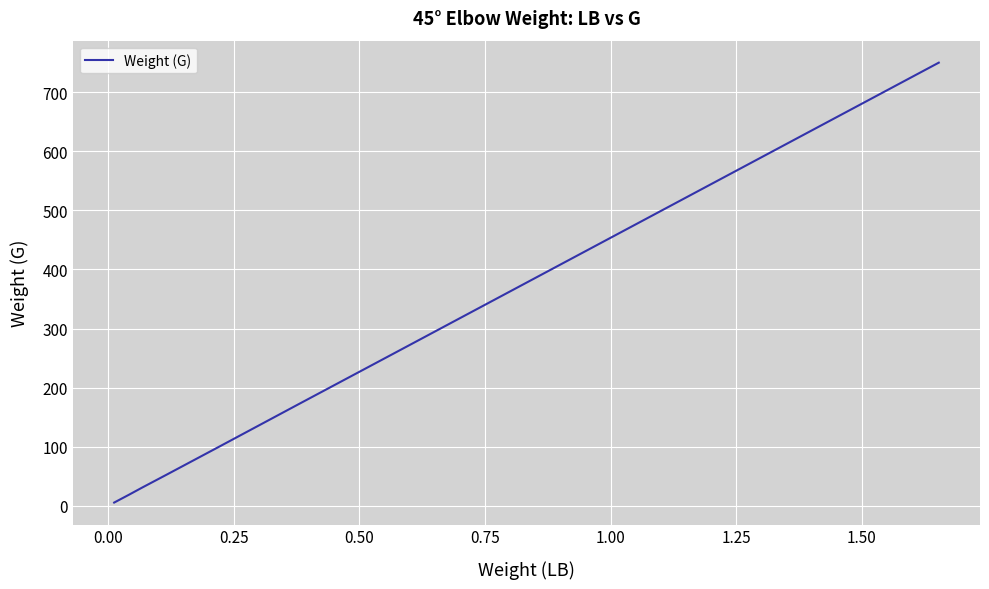

Does the chart have visible grid lines?

Yes